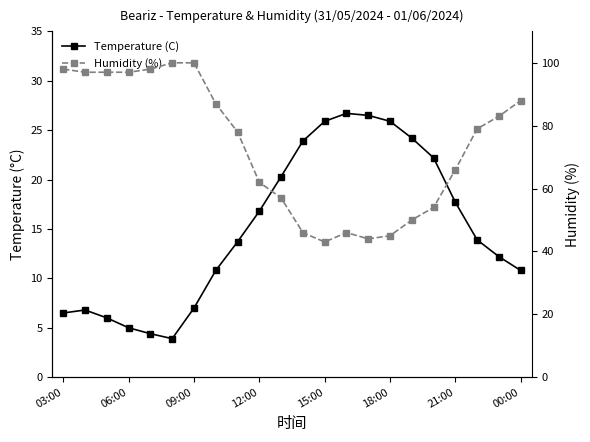

True or false: Humidity (%) and Temperature (C) cross at least once.

False